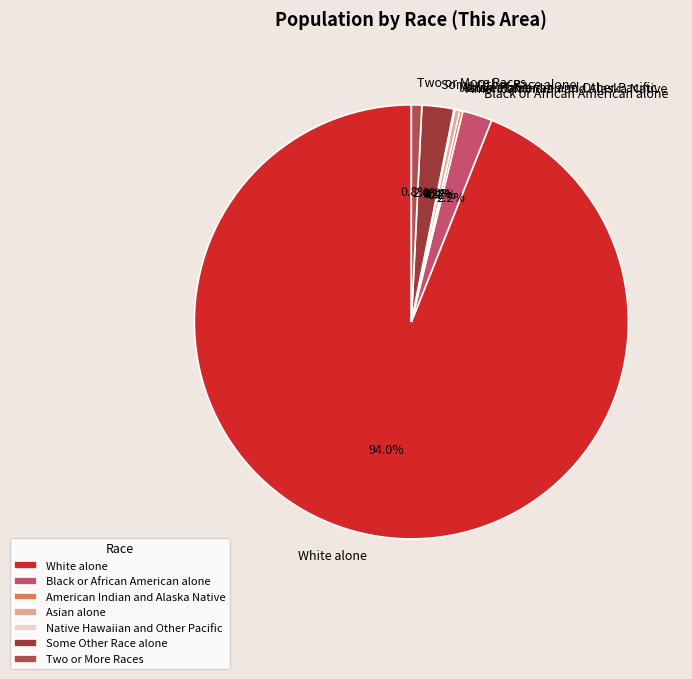

Which slice is the largest?

White alone